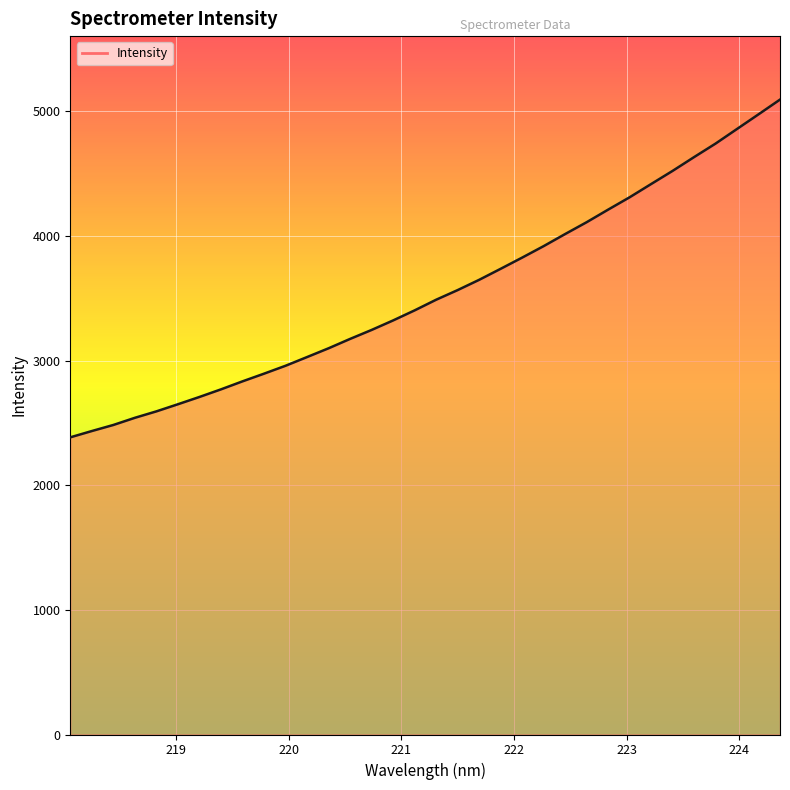

What is the greatest value displayed?

5093.3